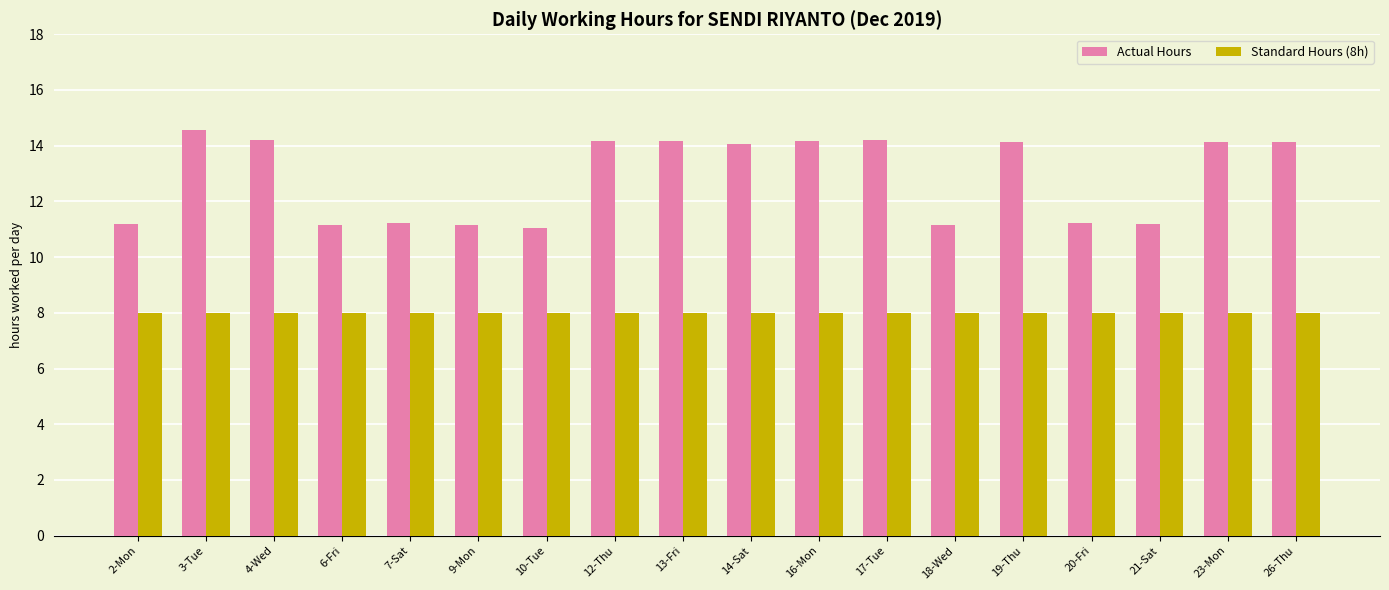

How many data points does each series have?

18